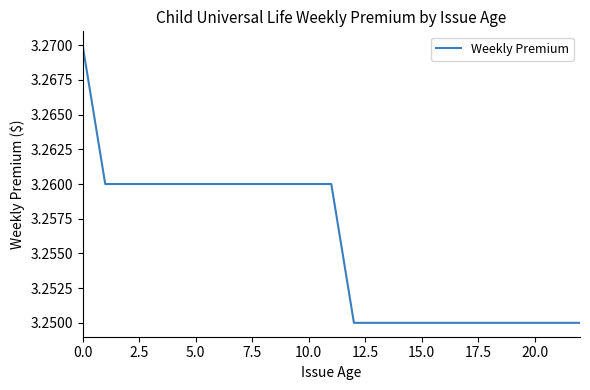

How many values are between 3 and 4?

23